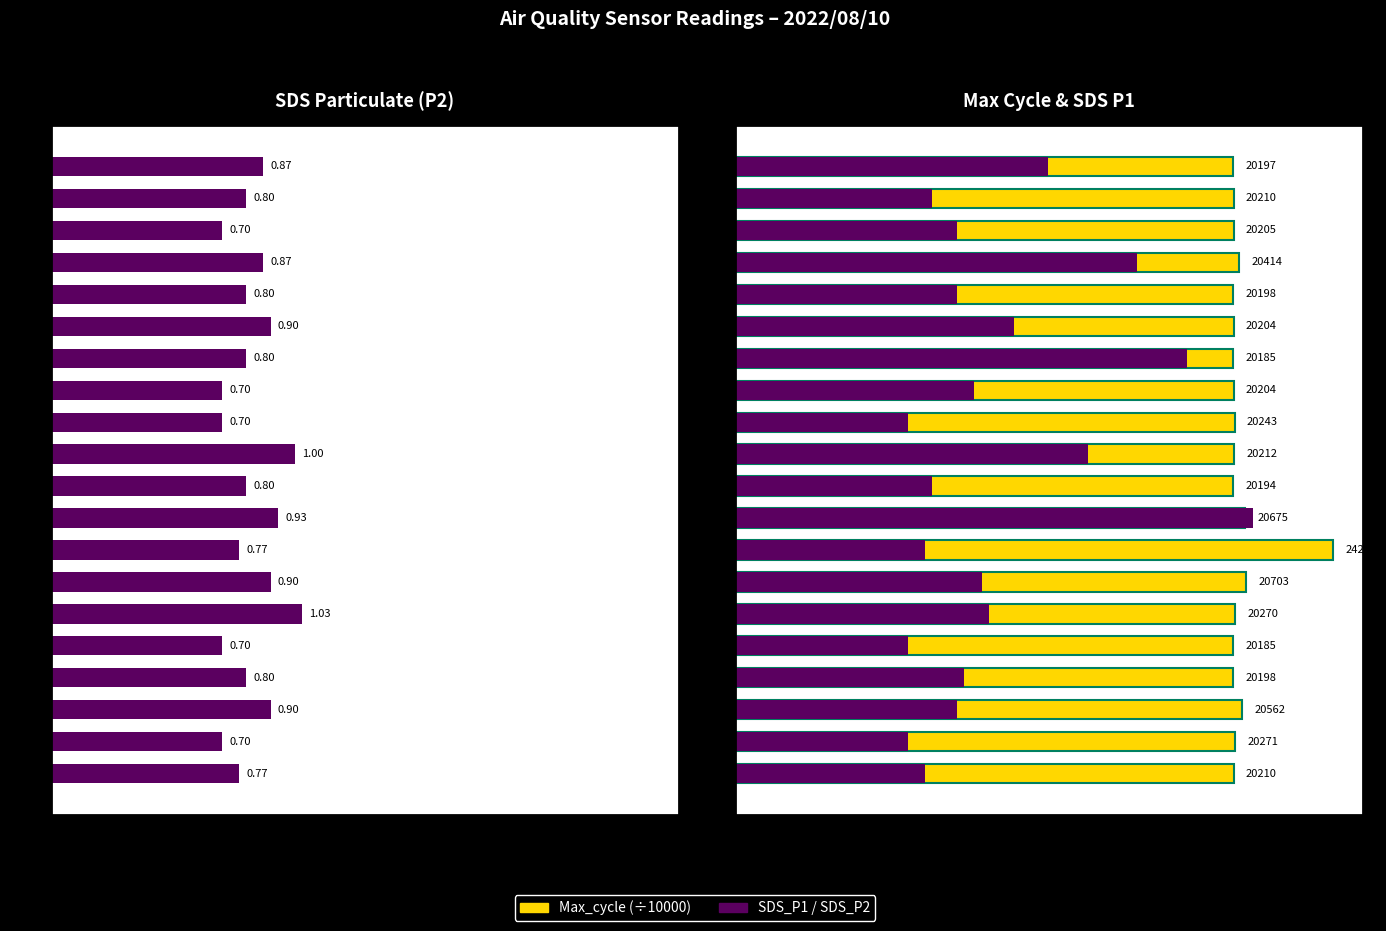

What value does the SDS_P2 series have at 15?

0.7